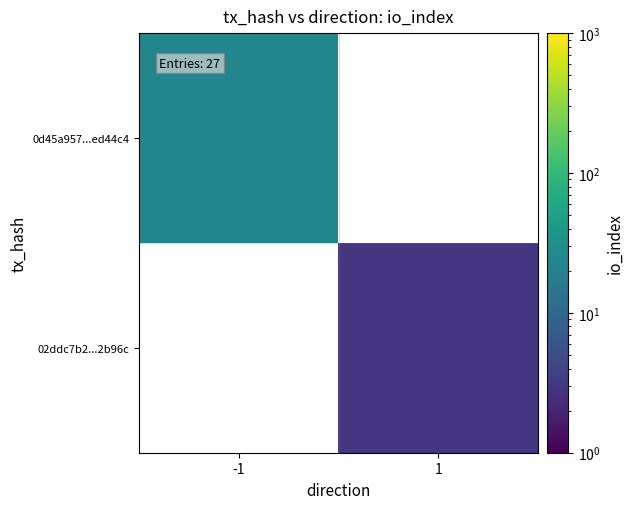

List the labels in order of 02ddc7b2...2b96c value, smallest first.

-1, 1